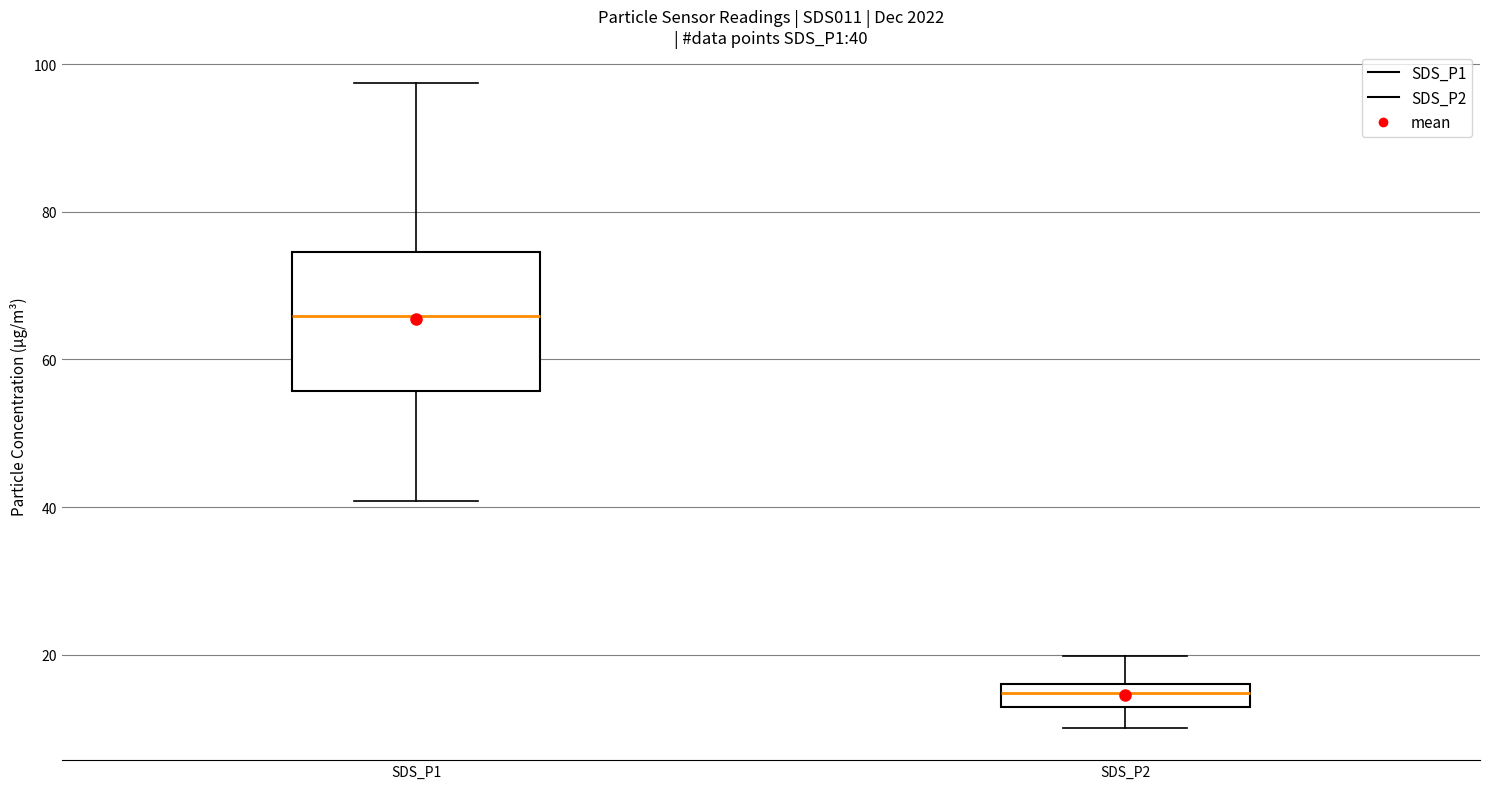

Comparing the boxes themselves (not the whiskers), which one is the tallest?

SDS_P1